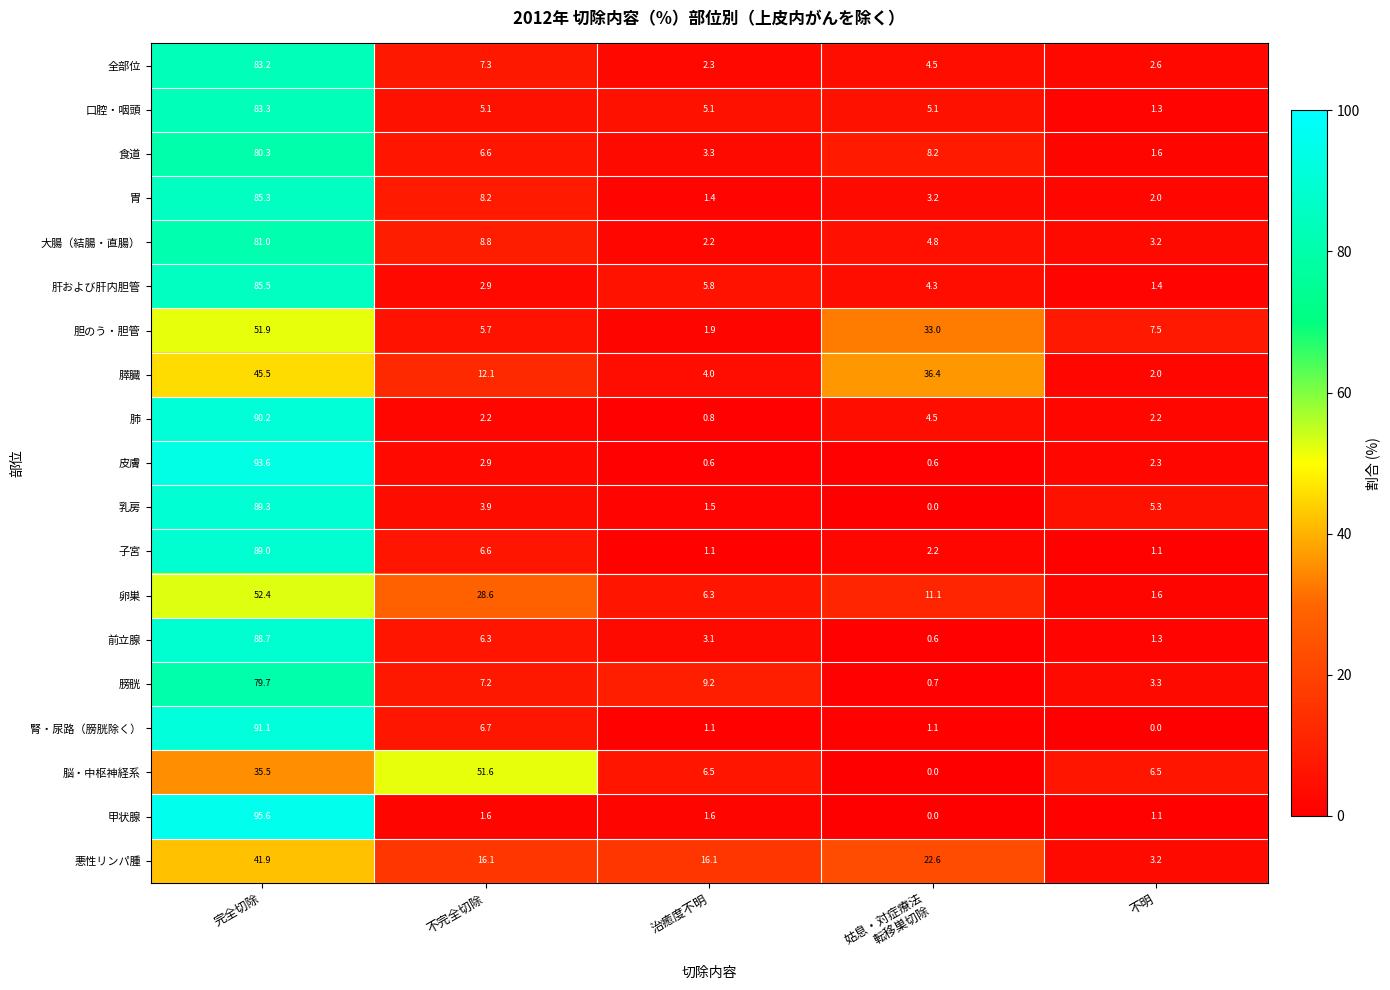

What is the difference between the maximum and minimum values in the 皮膚 series?

93.0